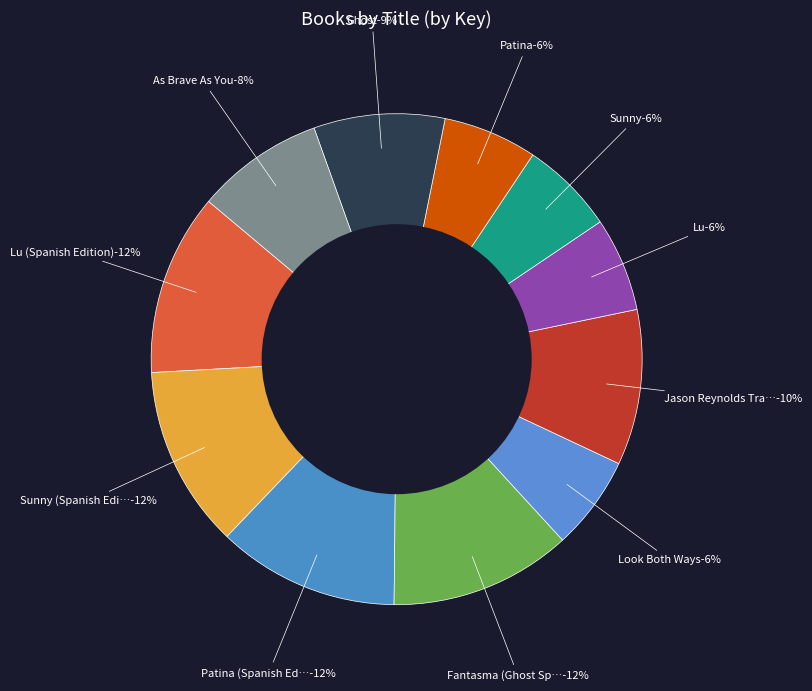

The Patina slice represents 6% of the pie. True or false?

True